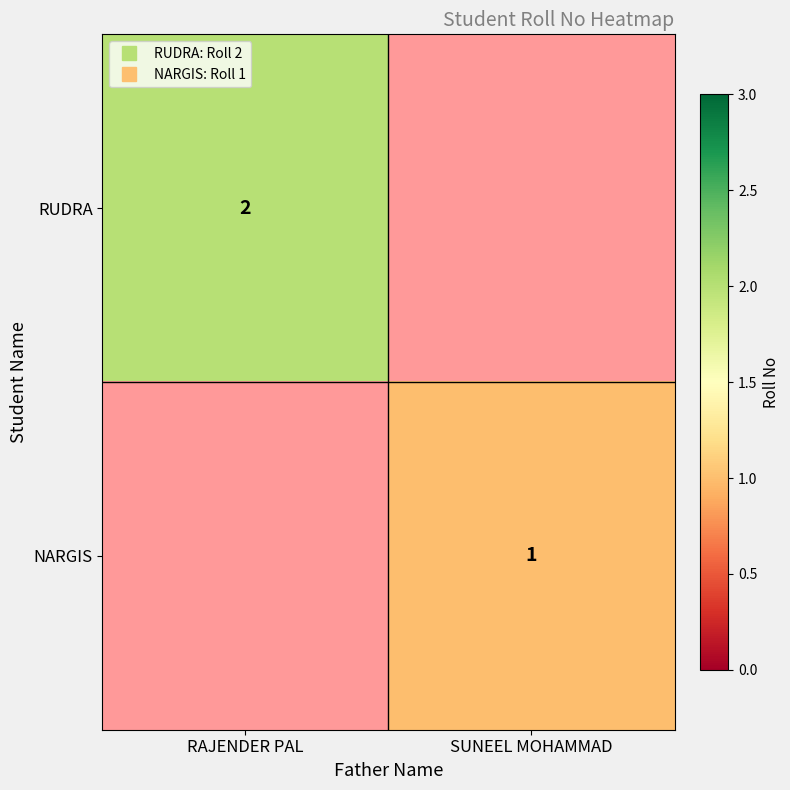

List the labels in order of NARGIS value, smallest first.

RAJENDER PAL, SUNEEL MOHAMMAD